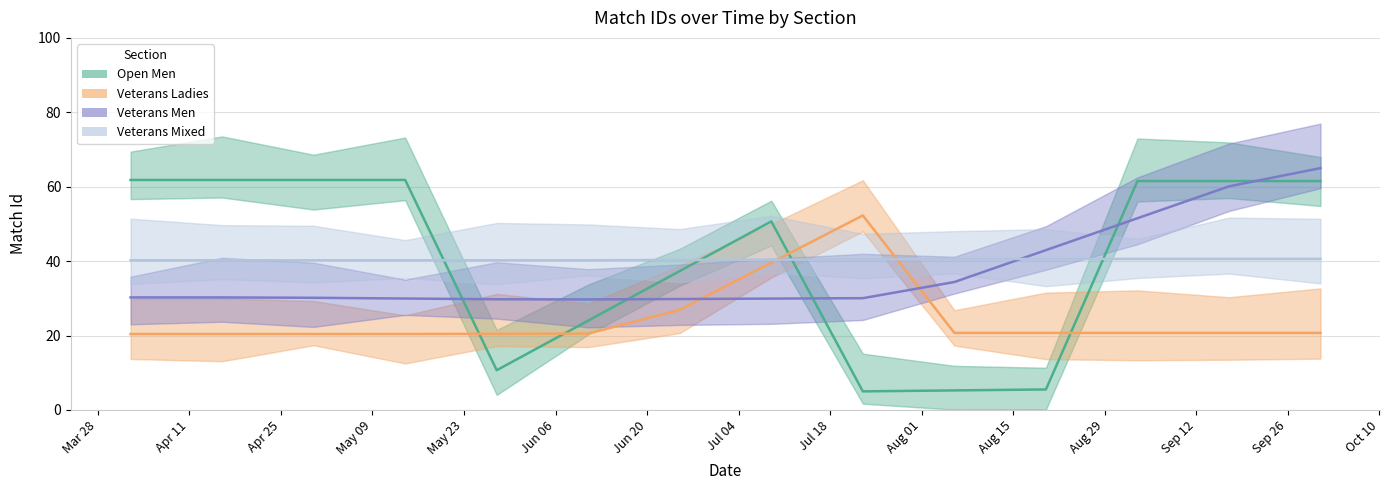

What is the smallest value displayed?

5.0